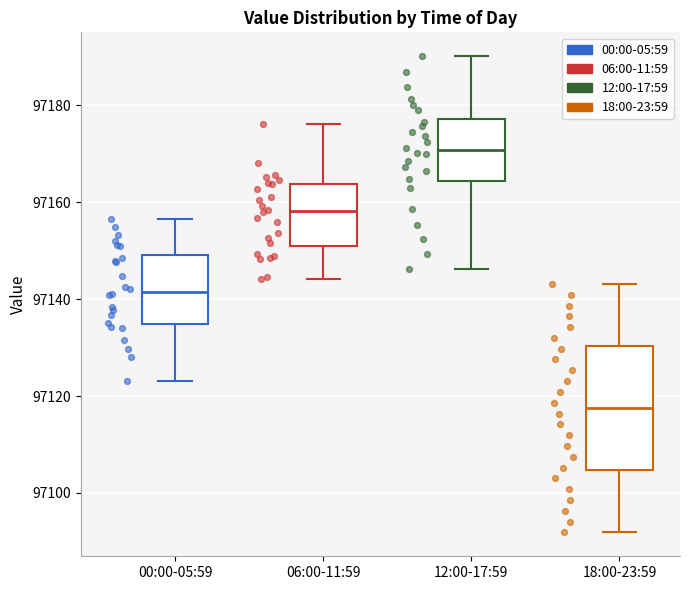

Reading left to right, read every box against the y-axis: the position of its median line, the range the box covers, and the ends of its whiskers. The values are not printed on the chart, so give them approximately, as read against the axis.

00:00-05:59: median 97142, box 97134 to 97150, whiskers 97124 to 97156
06:00-11:59: median 97158, box 97150 to 97164, whiskers 97144 to 97176
12:00-17:59: median 97170, box 97164 to 97178, whiskers 97146 to 97190
18:00-23:59: median 97118, box 97104 to 97130, whiskers 97092 to 97144